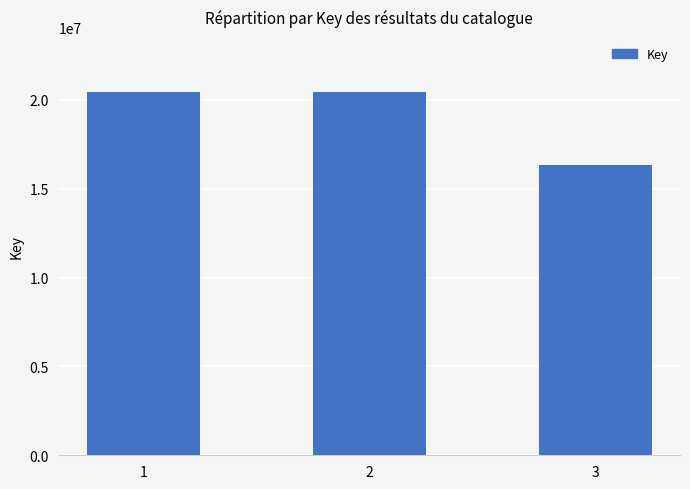

Is it true that the value at 2 is 20466798?

True